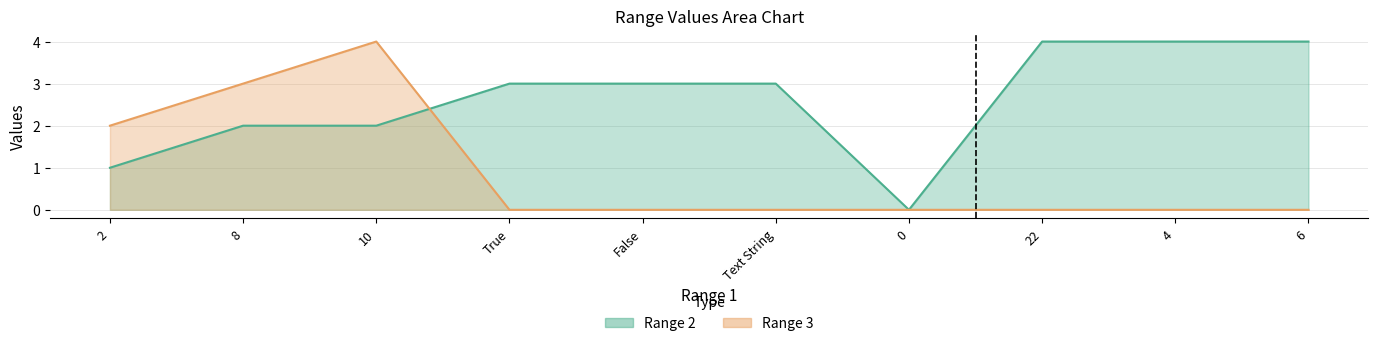

What are all the series names shown in the legend?

Range 2, Range 3